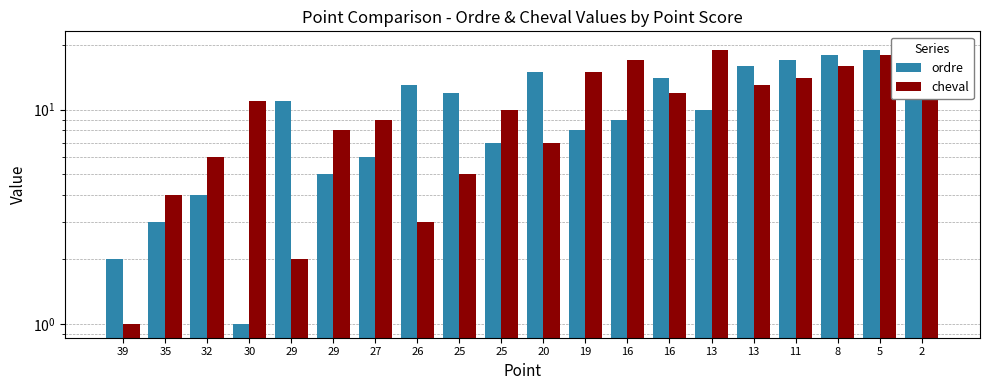

At which label does cheval first exceed 11?

19